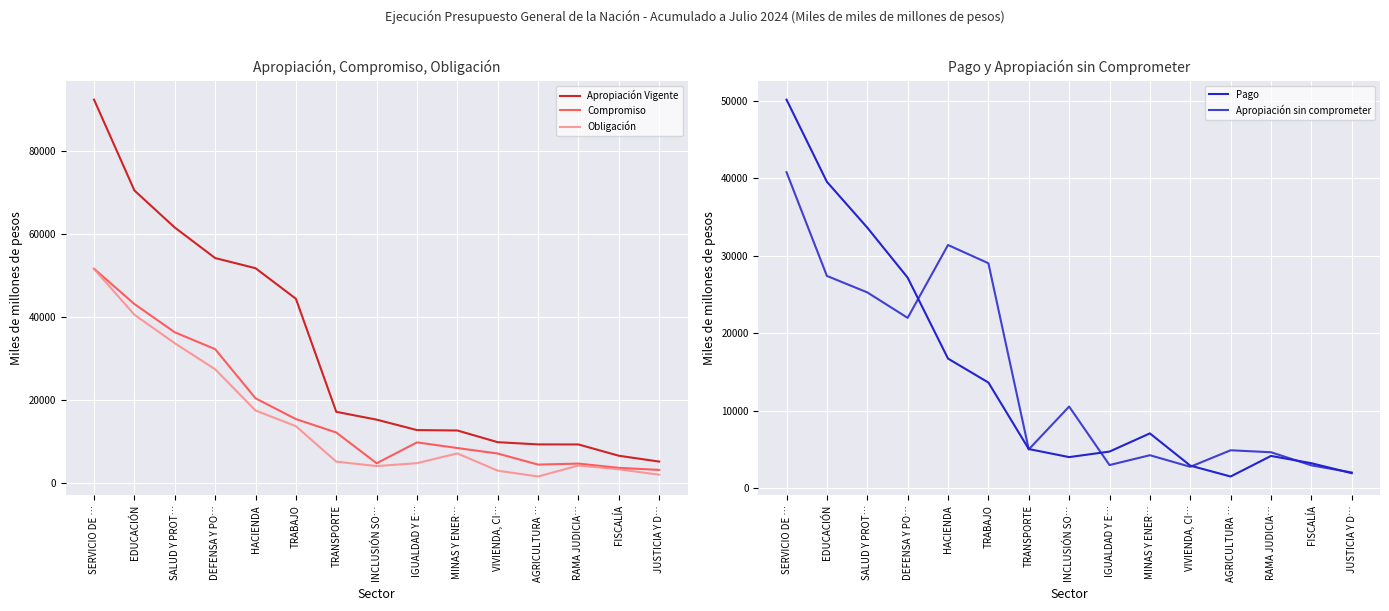

What is the label of the 6th point from the left?

TRABAJO